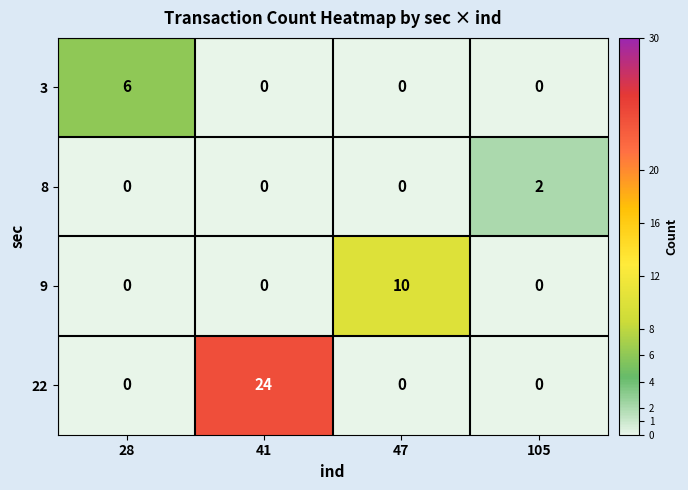

Is it true that 3 equals 8 at 28?

False